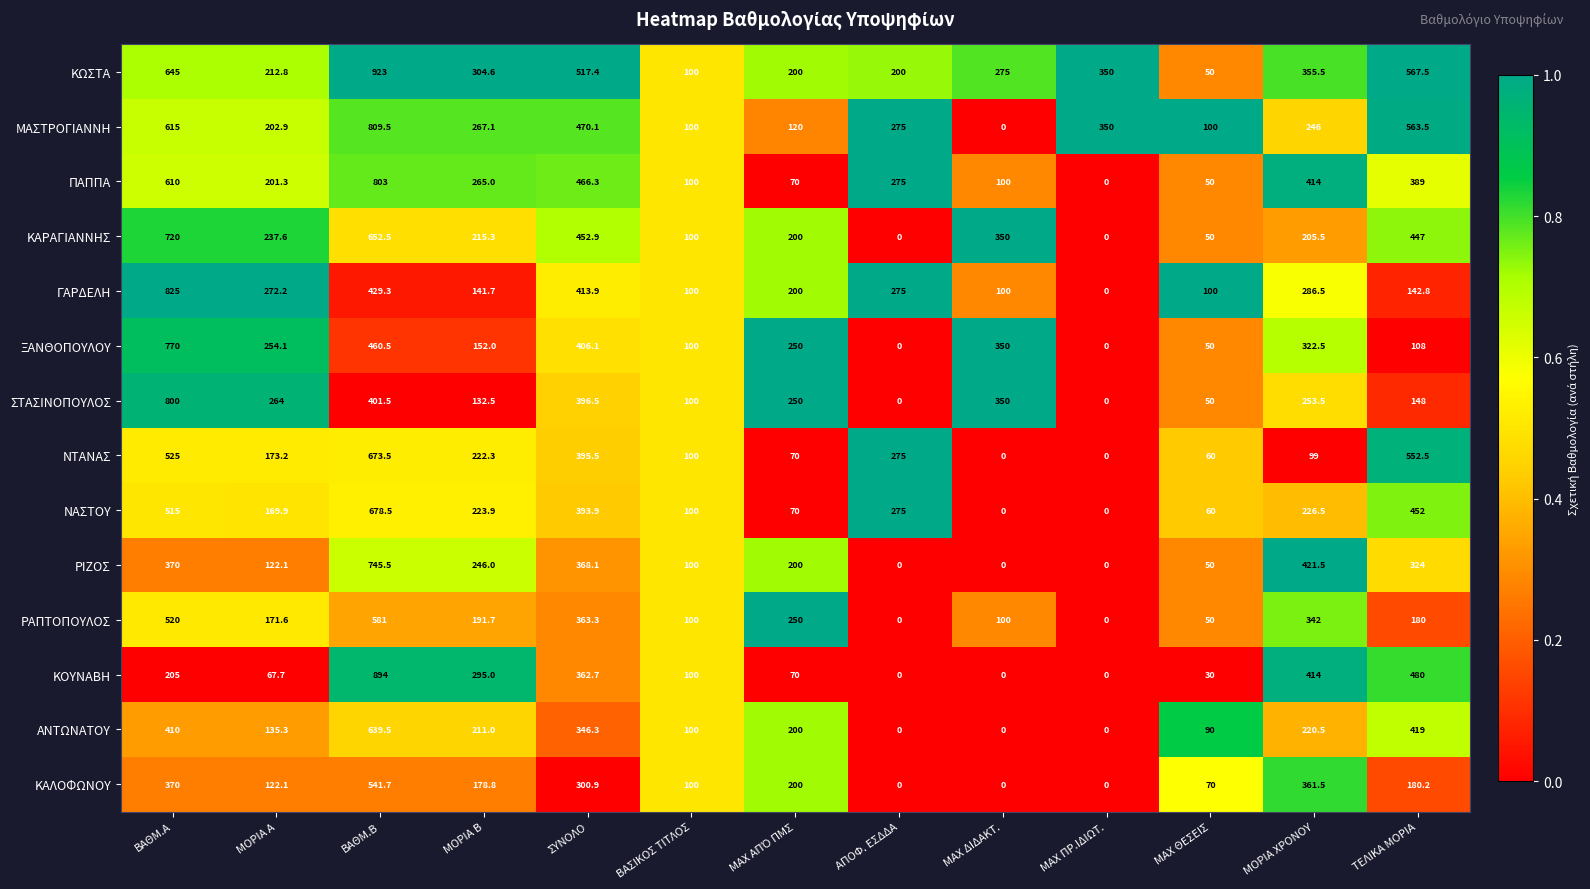

How many series are shown in this chart?

14